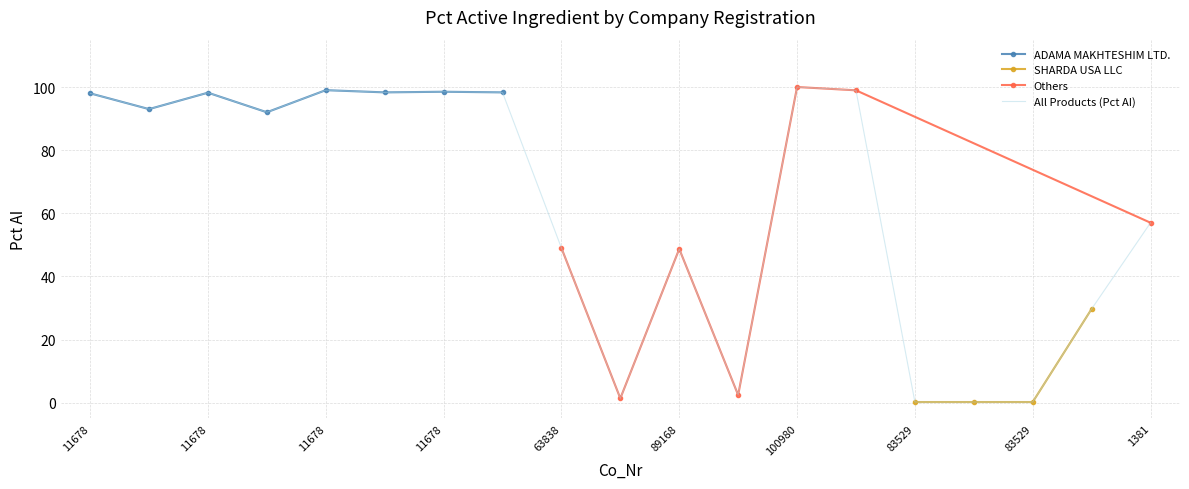

Where is the first local minimum?

11678